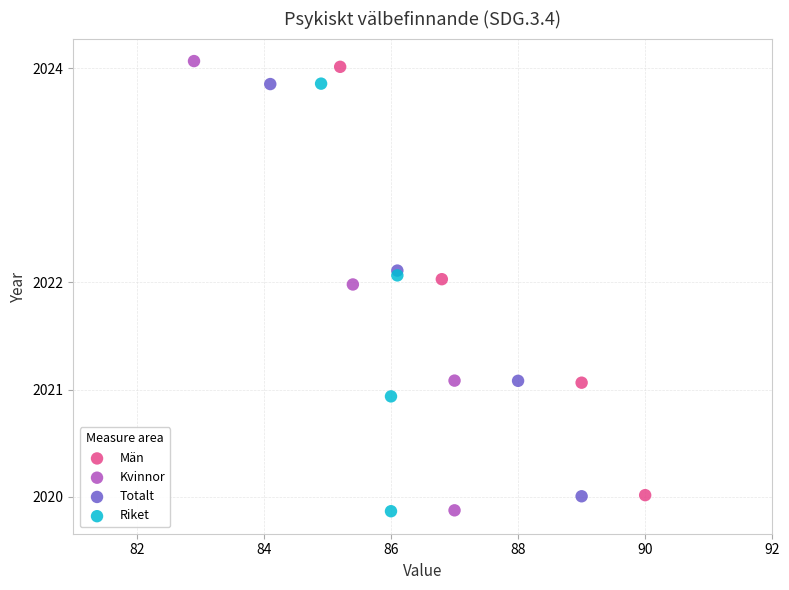

What are all the series names shown in the legend?

Män, Kvinnor, Totalt, Riket